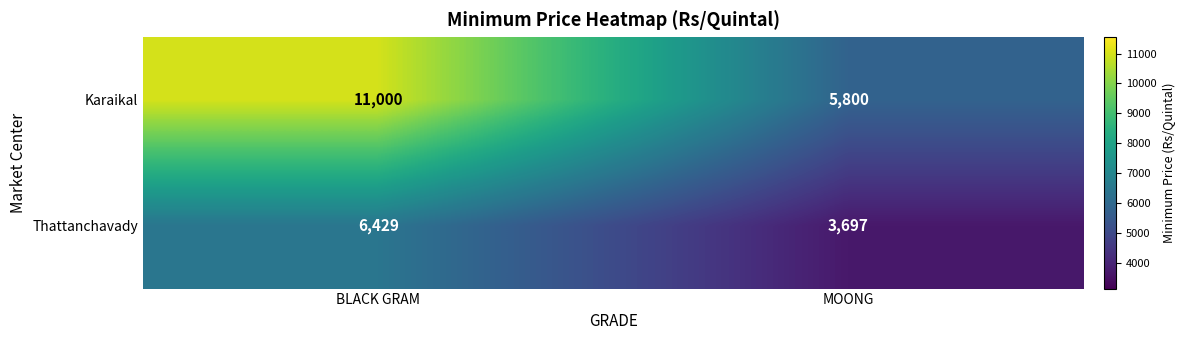

Which series has the largest total across all categories?

Karaikal